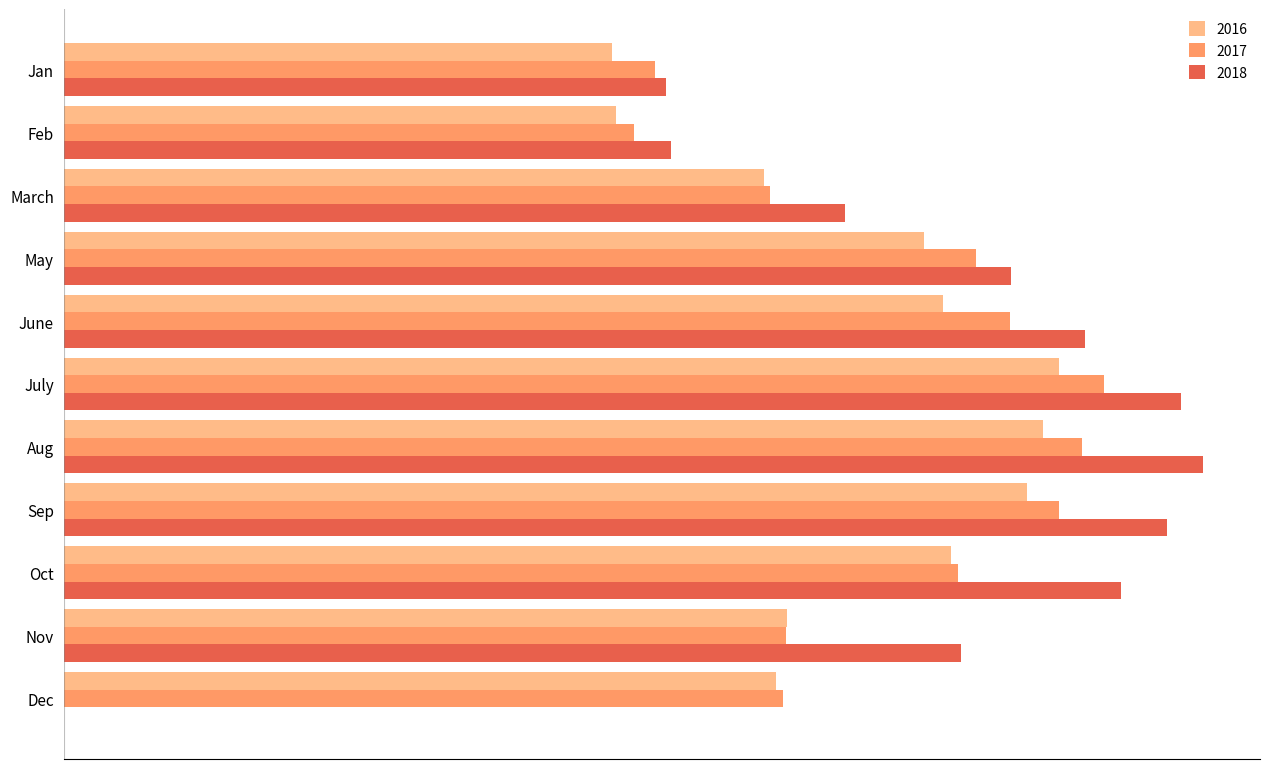

What are all the series names shown in the legend?

2016, 2017, 2018